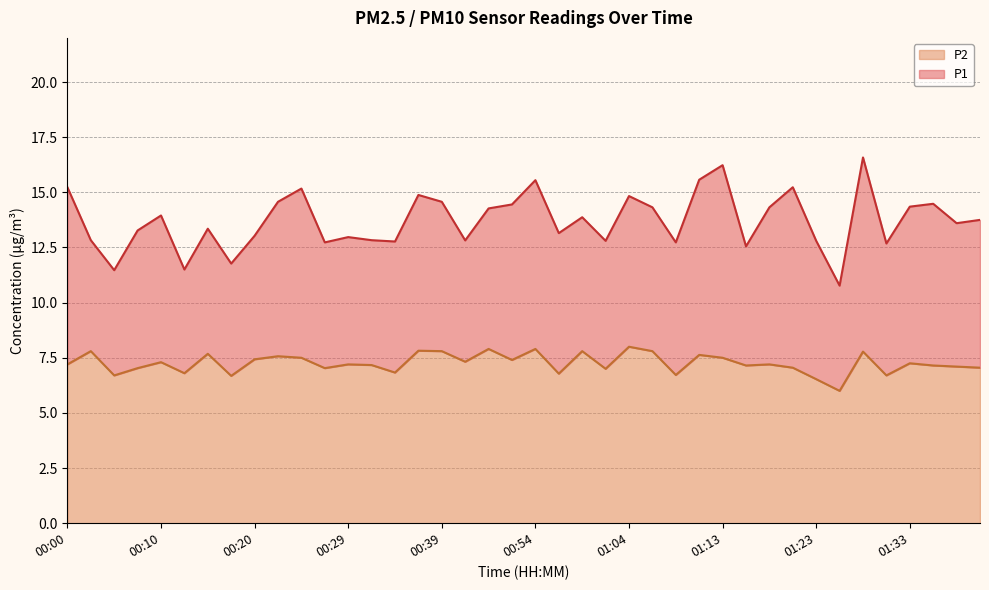

How many values in the P1 series exceed 13?

25